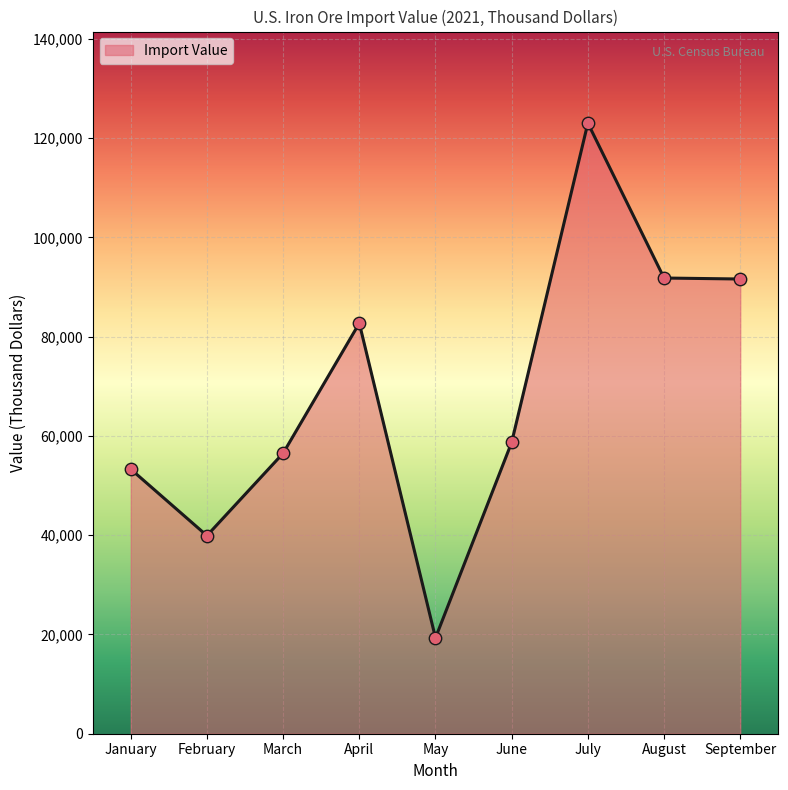

Between February and March, which is larger?

March